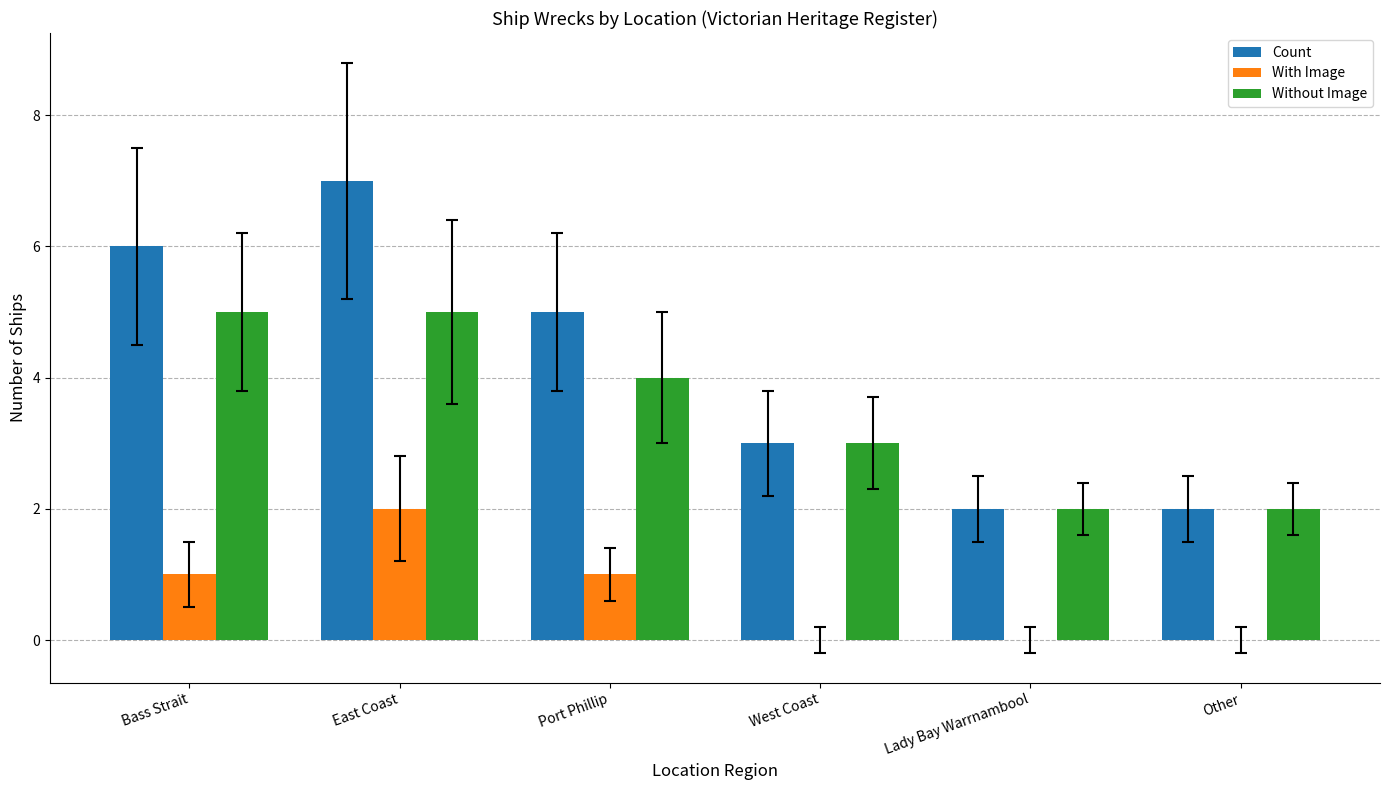

What is the sum of all Without Image values?

21